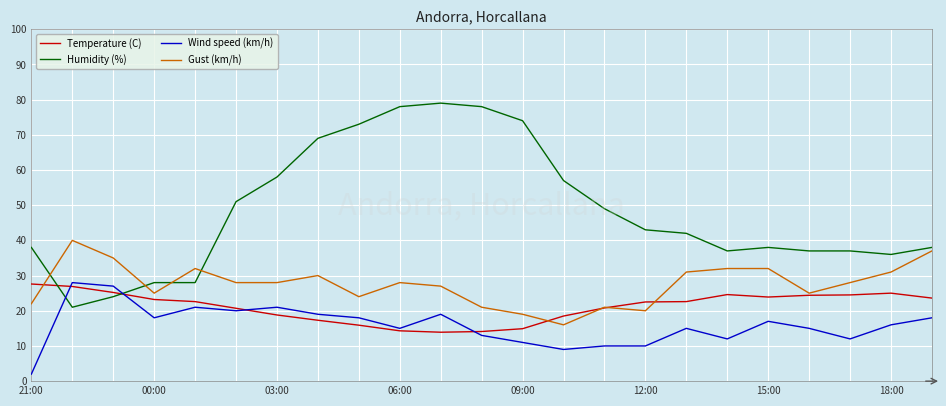

What is the lowest value of the Wind speed (km/h) series?

2.0